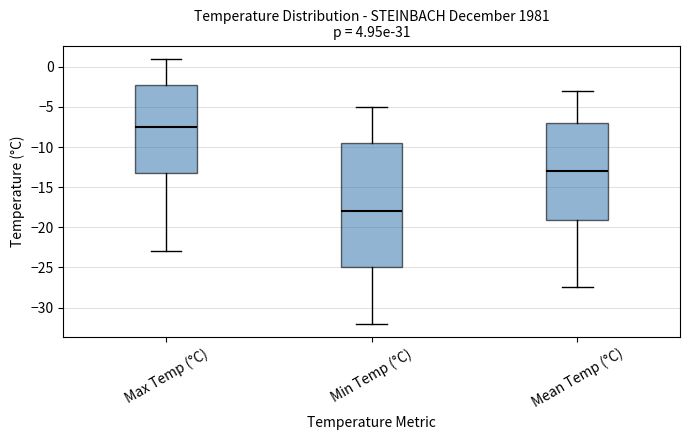

Which box is the tallest, from its lower edge to its upper edge?

Min Temp (°C)